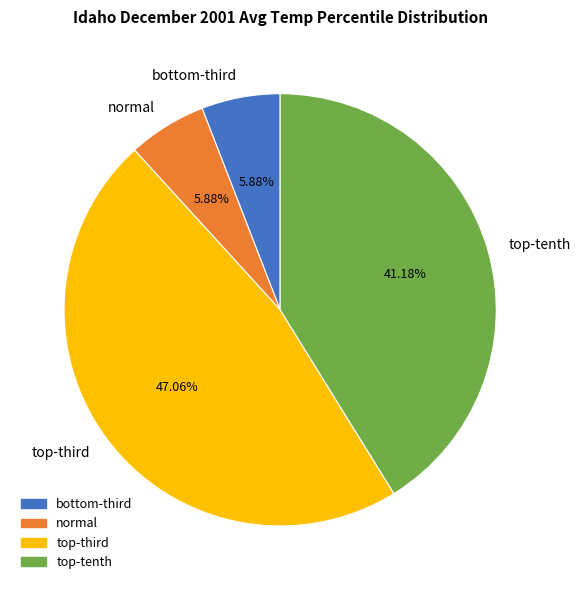

Is there a majority slice in this chart?

No